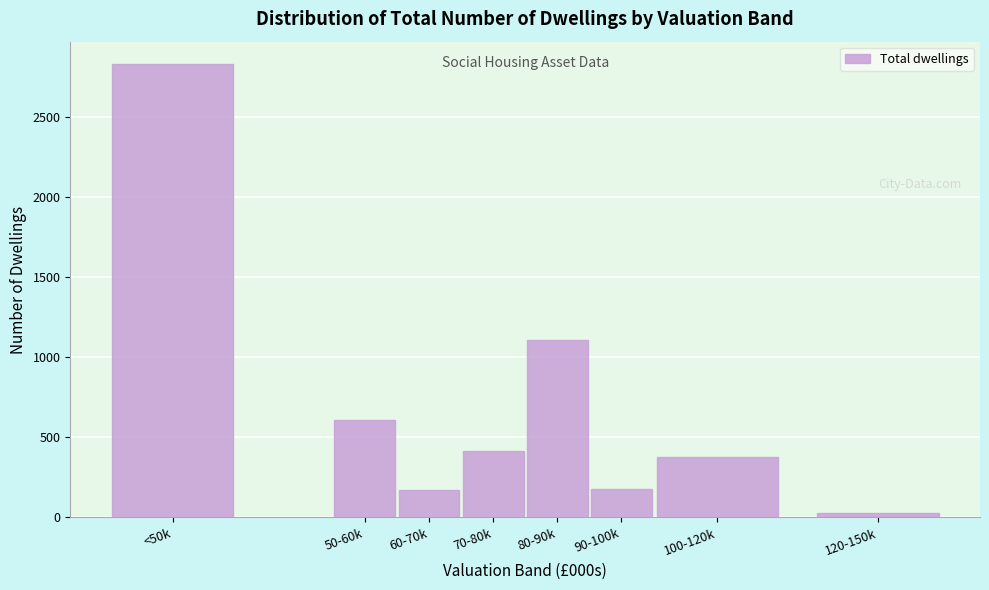

At which label is the value closest to 1426?

80-90k